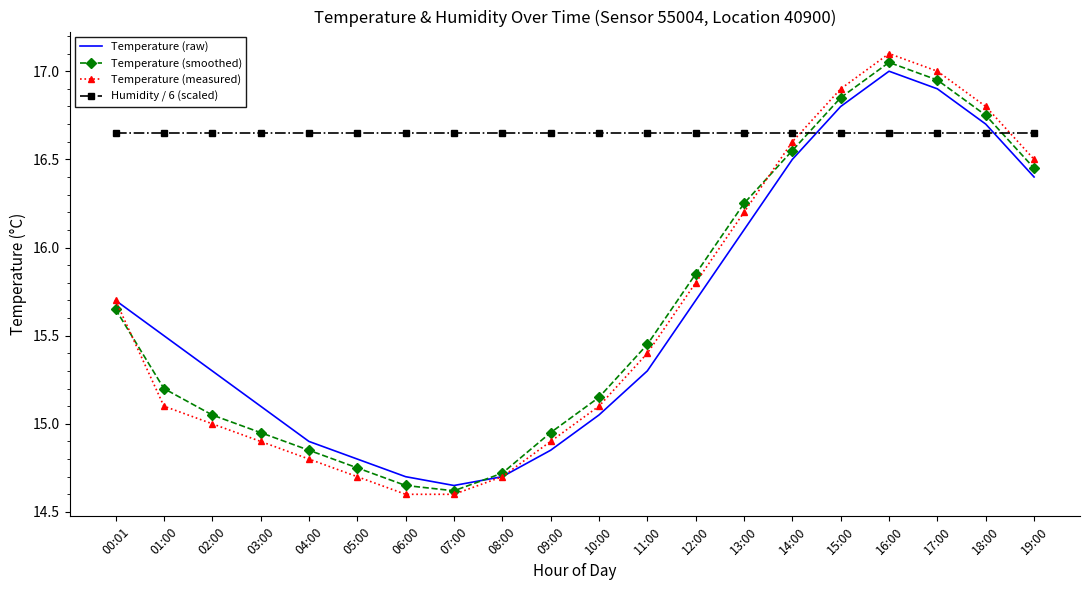

True or false: Temperature (smoothed) and Temperature (raw) cross at least once.

True